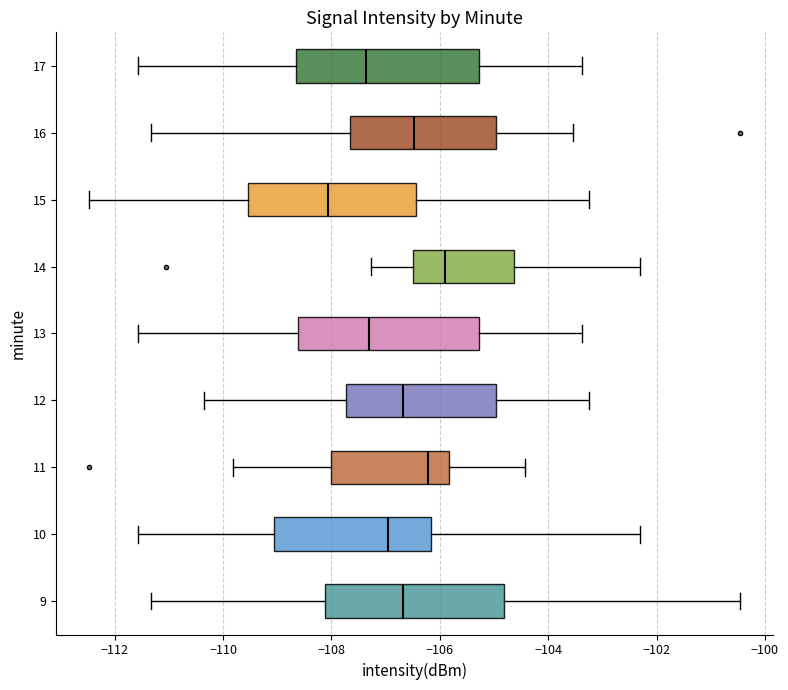

Reading bottom to top, read every box against the x-axis: the position of its median line, the range the box covers, and the ends of its whiskers. The values are not printed on the chart, so give them approximately, as read against the axis.

9: median -106.6, box -108.2 to -104.8, whiskers -111.4 to -100.4
10: median -107.0, box -109.0 to -106.2, whiskers -111.6 to -102.4
11: median -106.2, box -108.0 to -105.8, whiskers -109.8 to -104.4
12: median -106.6, box -107.8 to -105.0, whiskers -110.4 to -103.2
13: median -107.2, box -108.6 to -105.2, whiskers -111.6 to -103.4
14: median -106.0, box -106.4 to -104.6, whiskers -107.2 to -102.4
15: median -108.0, box -109.6 to -106.4, whiskers -112.4 to -103.2
16: median -106.4, box -107.6 to -105.0, whiskers -111.4 to -103.6
17: median -107.4, box -108.6 to -105.2, whiskers -111.6 to -103.4